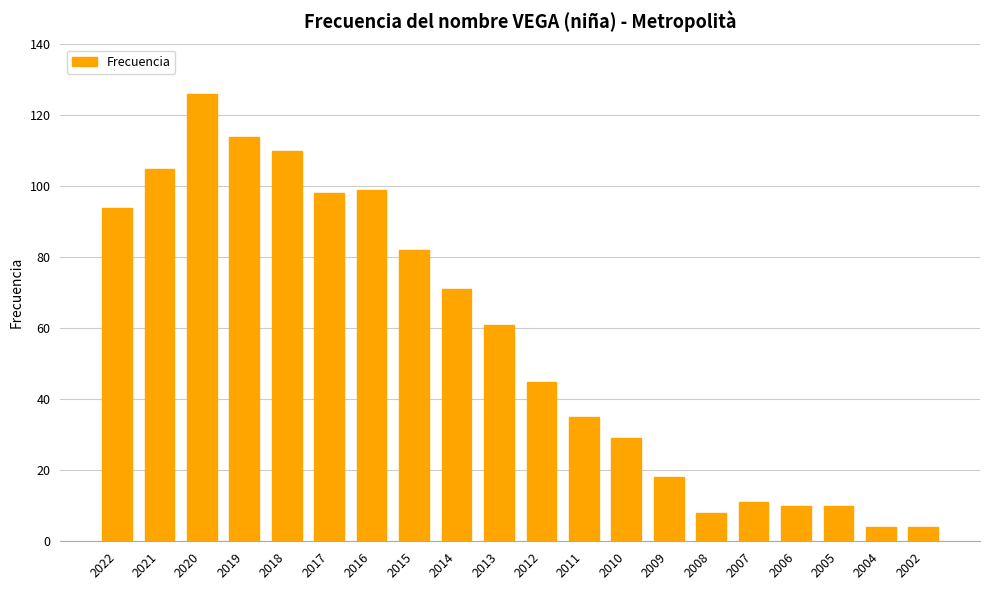

Is it true that the value at 2017 is 152?

False